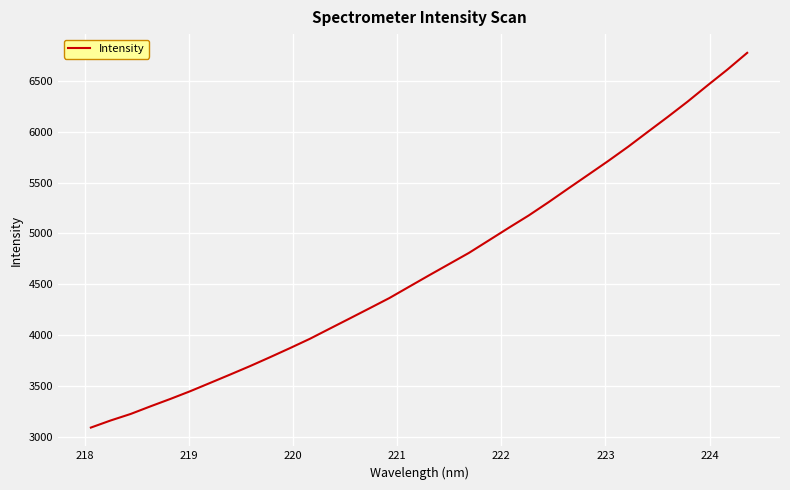

What is the greatest value displayed?

6776.2